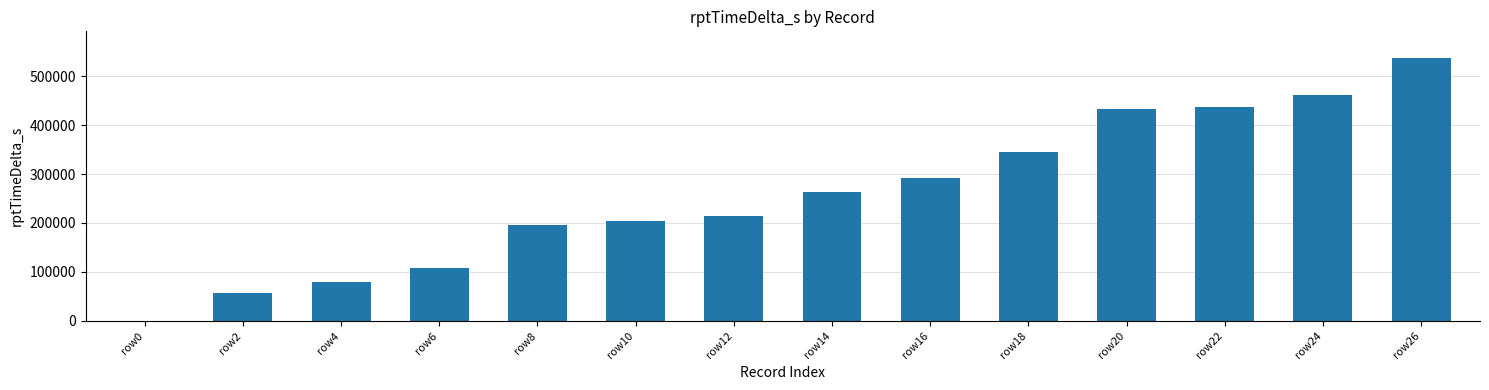

The value at row6 is 45992. True or false?

False